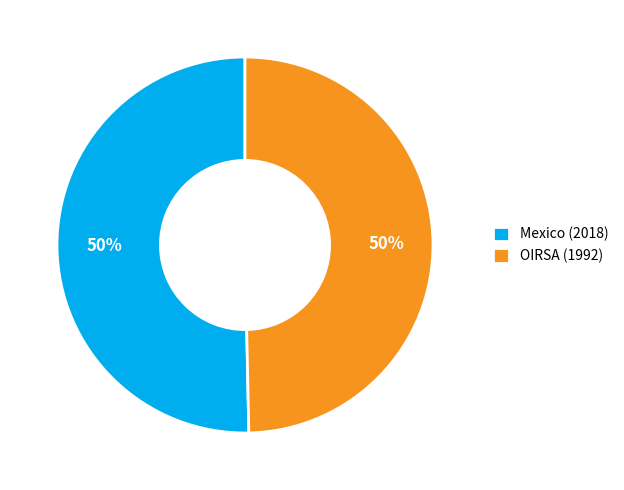

Is the sum of OIRSA (1992) and Mexico (2018) greater than half?

Yes